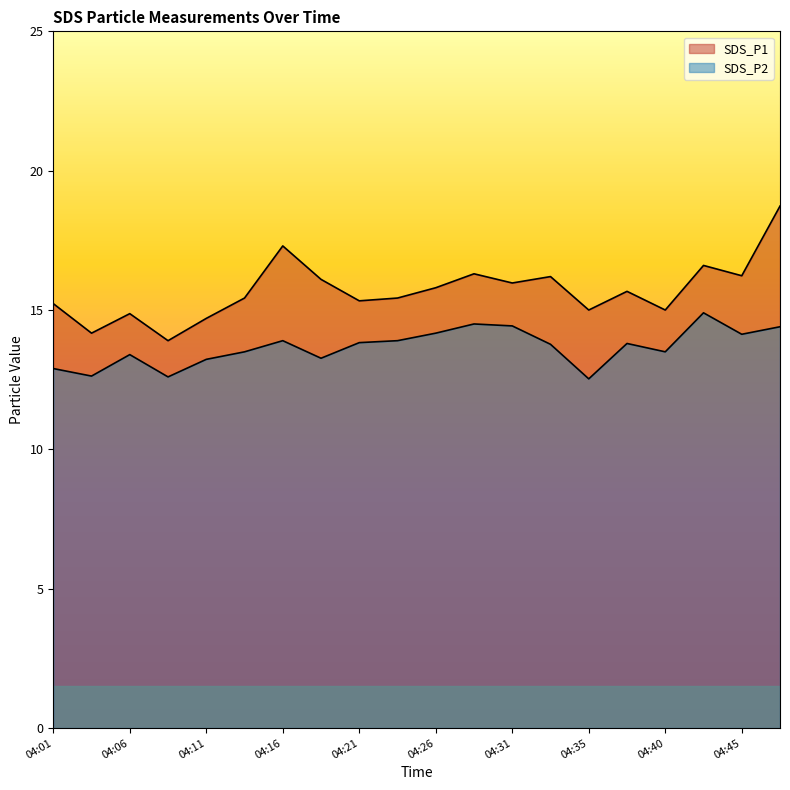

Which label corresponds to the largest value in the chart?

04:48